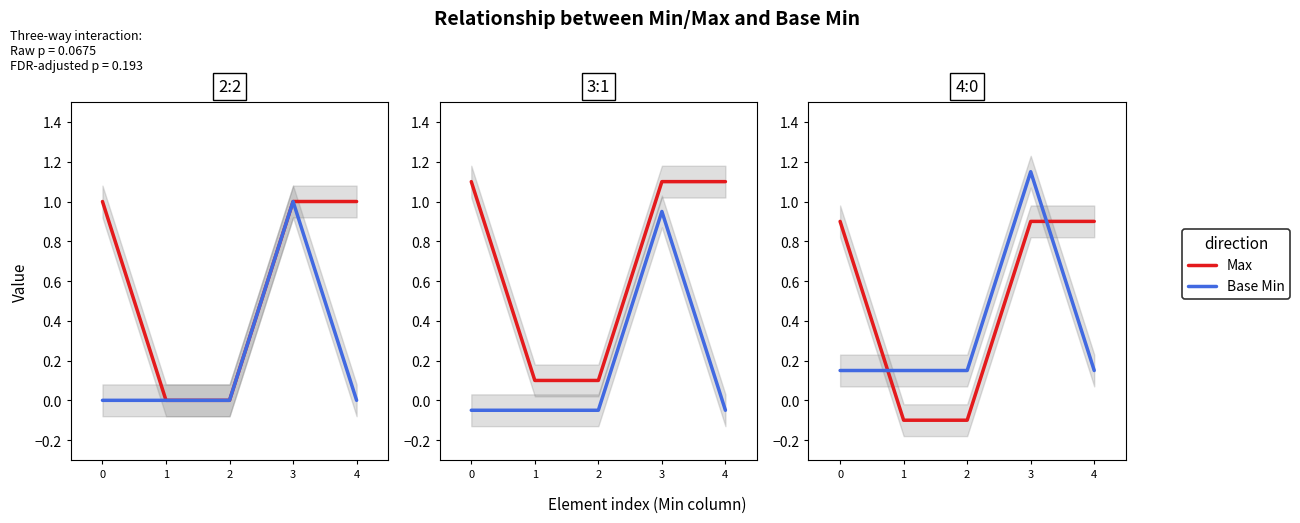

At 1, list the series in order from smallest to largest.

Max, Base Min